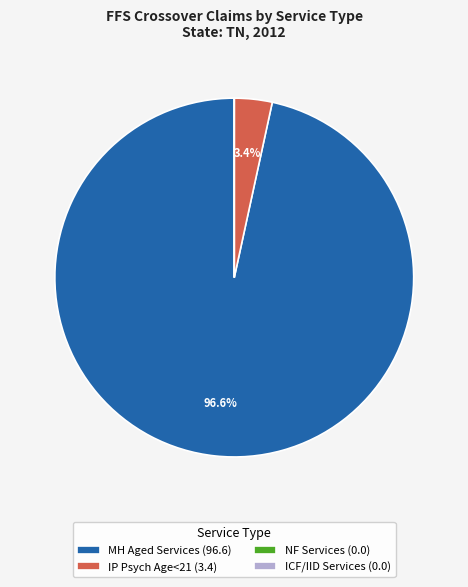

Which category has the biggest portion of the pie?

MH Aged Services (96.6)